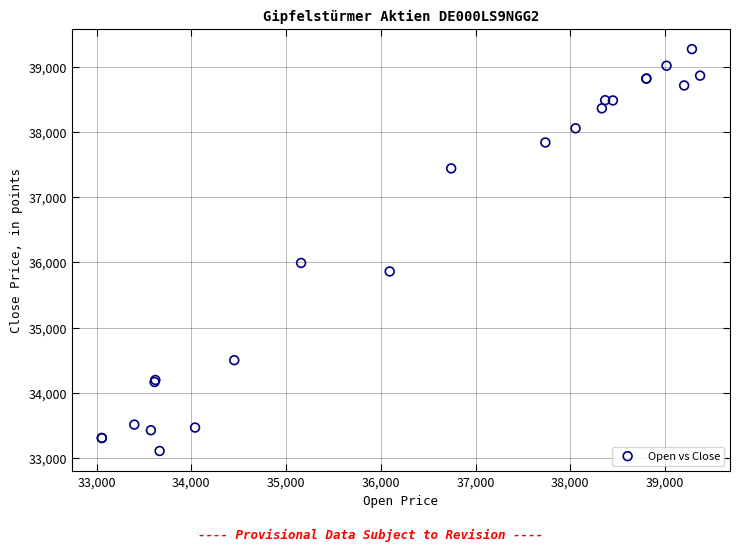

What Y value in the scatter plot is closest to 36190?

35992